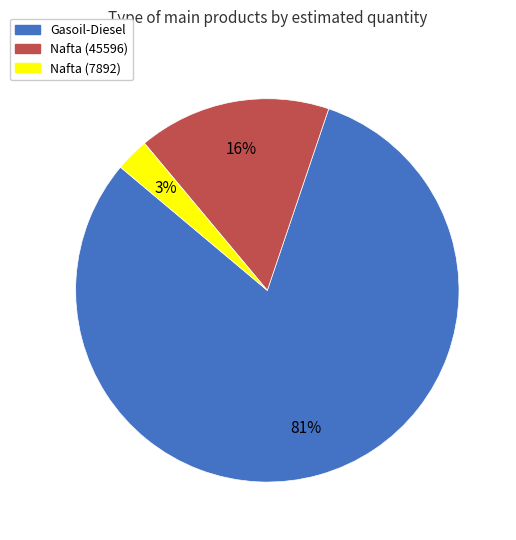

What is the majority slice?

Gasoil-Diesel